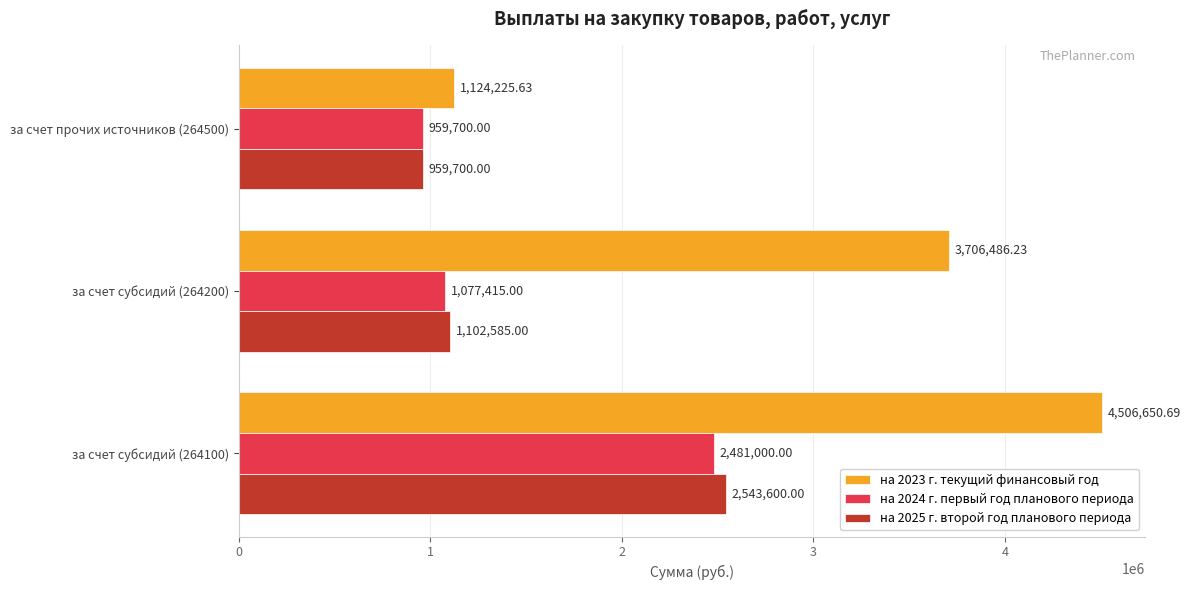

Count the number of data series in this chart.

3